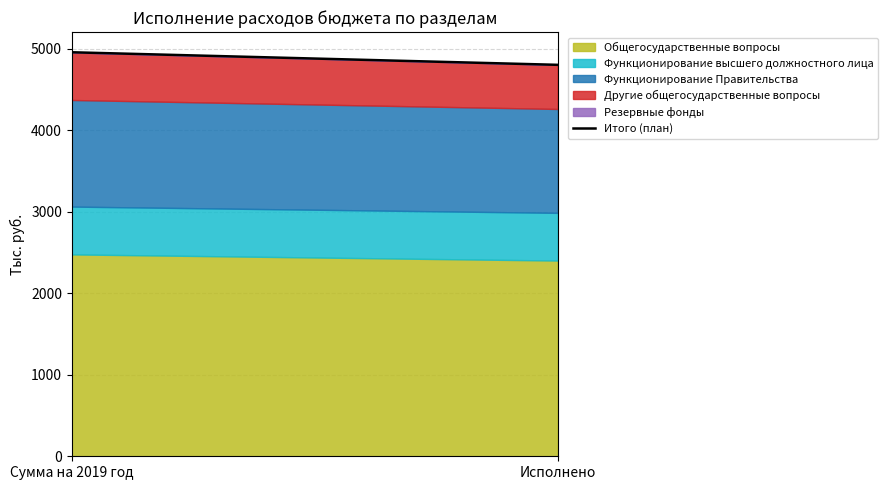

Is it true that the value at Исполнено is 4802.2?

True